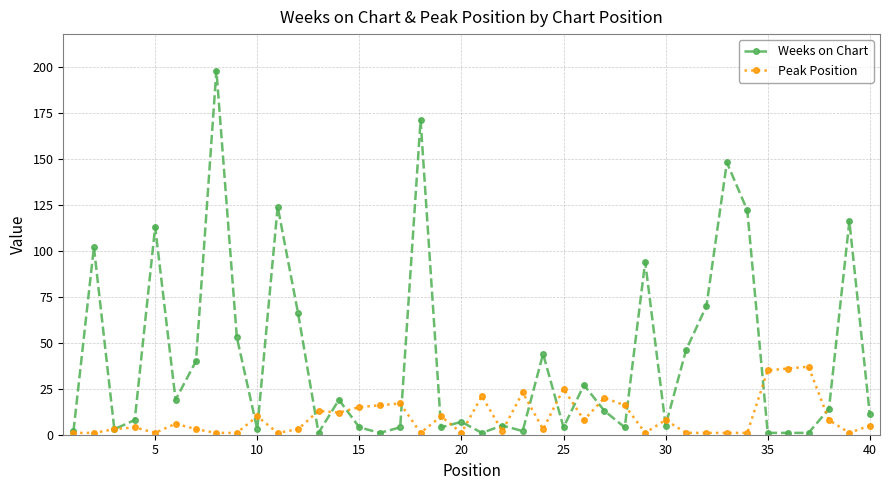

True or false: Weeks on Chart has more than 0 points higher than both neighbors.

True